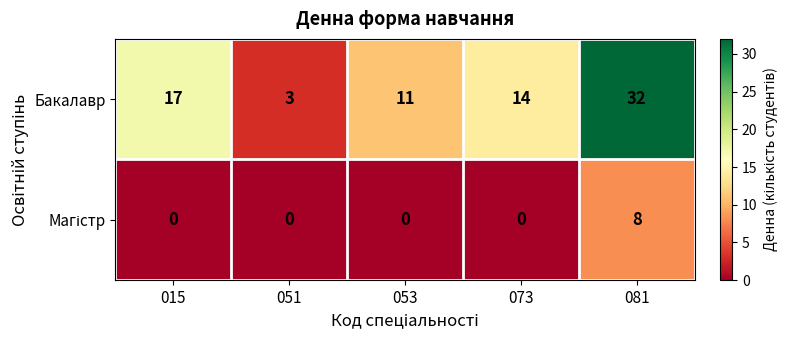

List the labels in order of Бакалавр value, smallest first.

051, 053, 073, 015, 081